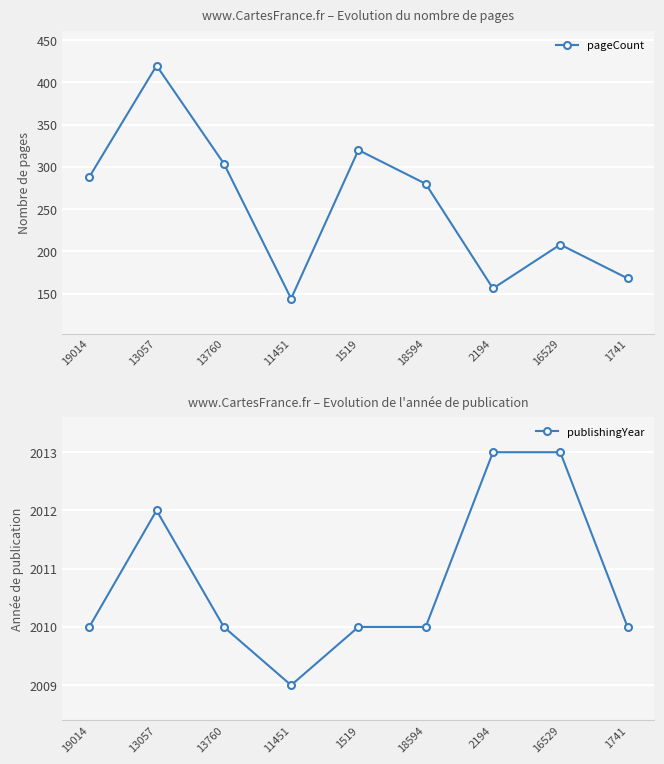

What is the difference between the highest and lowest values at 13057?

1592